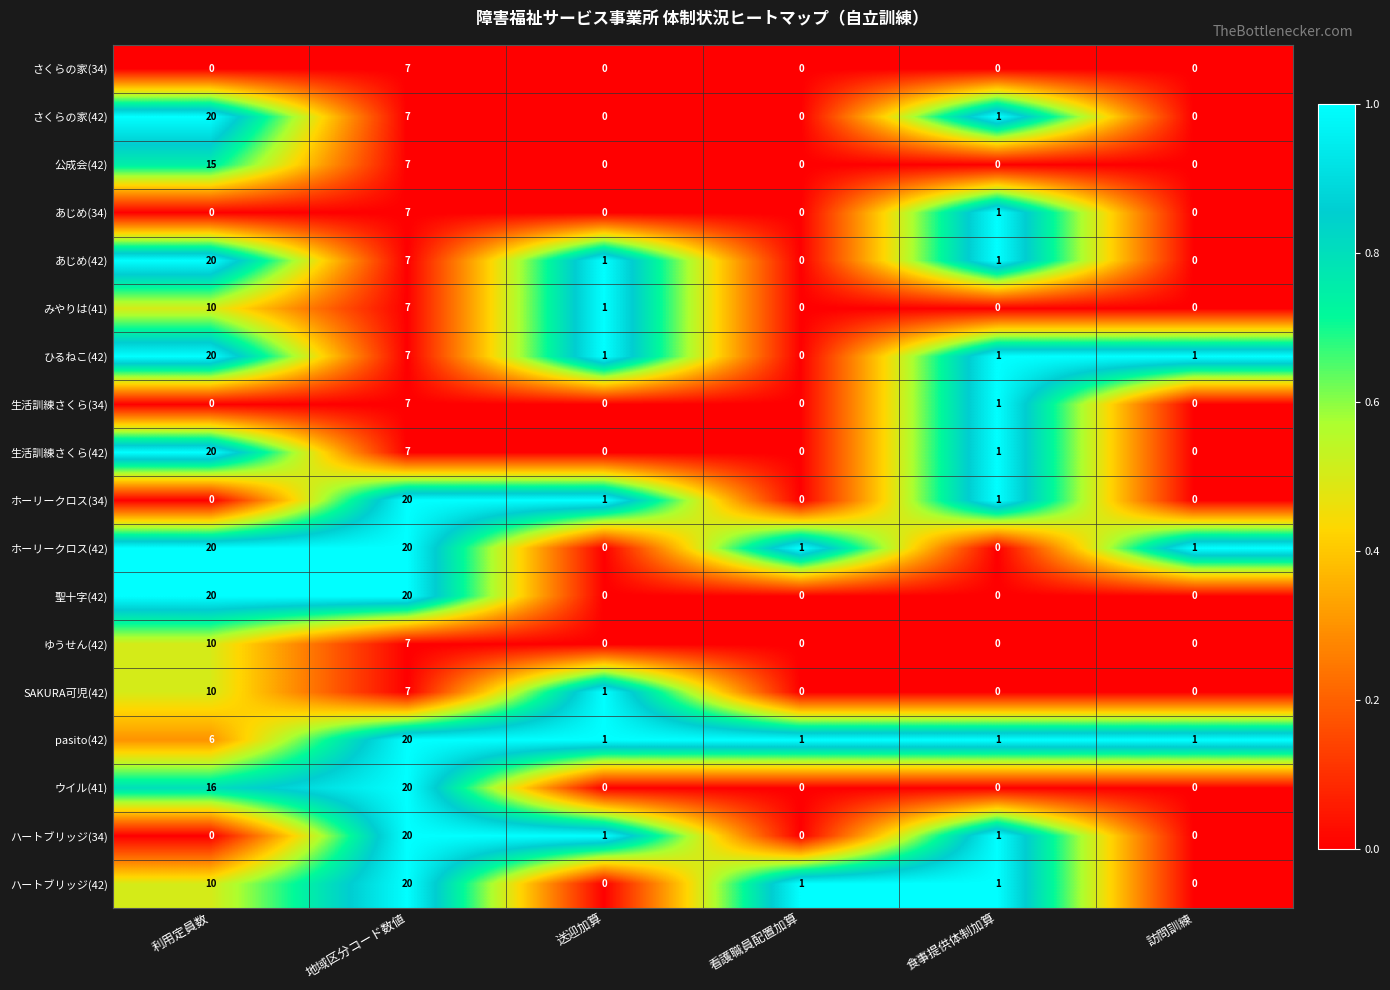

What is the greatest value displayed?

20